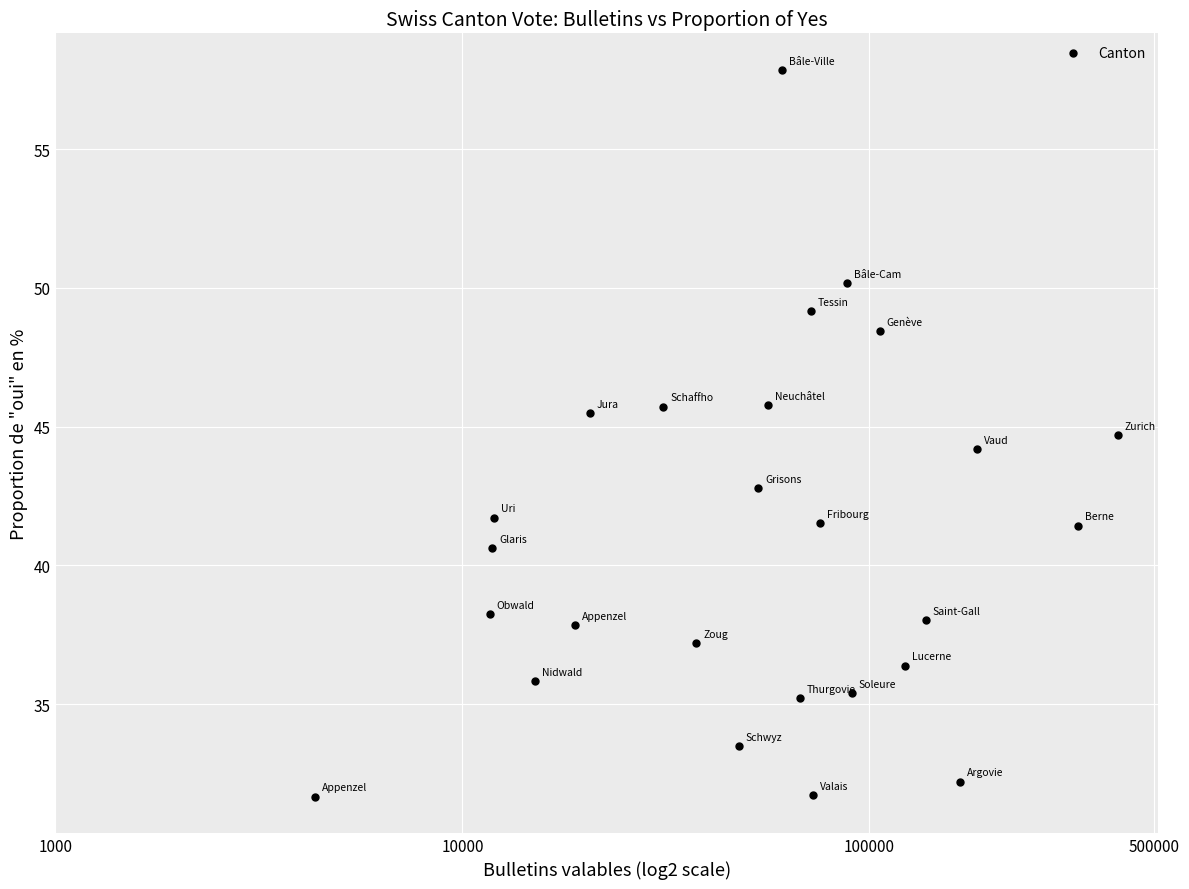

What is the range of Y values (max minus min)?

26.2